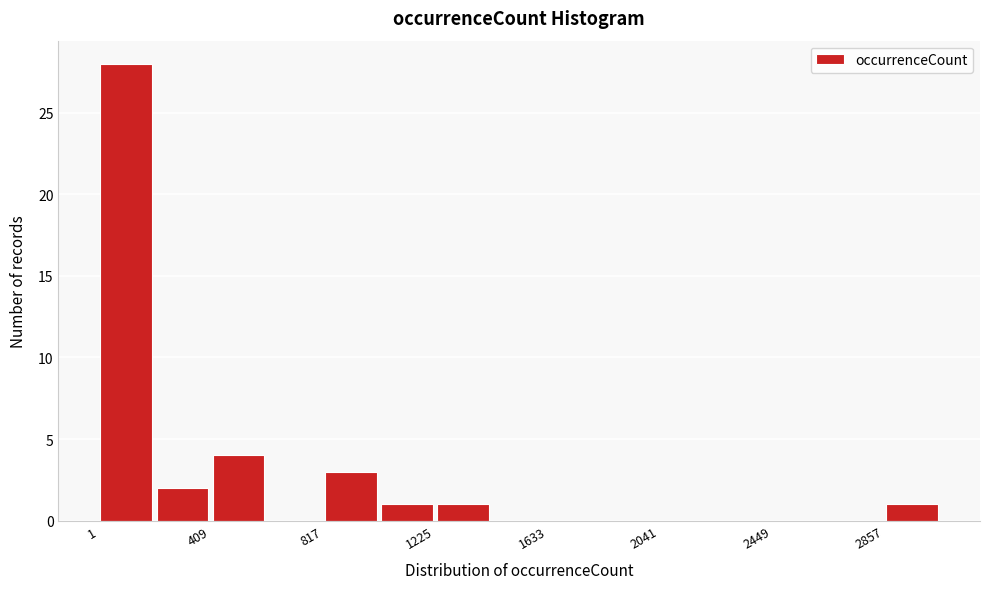

Reading left to right, transcribe this chart: for each bar, give the range it covers on the x-axis and its height. Neither the bar edges nor the heights are printed on the chart, so give them approximately, as read against the axes.

0 to 200: 28
200 to 400: 2
400 to 600: 4
600 to 800: 0
800 to 1000: 3
1000 to 1250: 1
1250 to 1450: 1
1450 to 1650: 0
1650 to 1850: 0
1850 to 2050: 0
2050 to 2250: 0
2250 to 2450: 0
2450 to 2650: 0
2650 to 2850: 0
2850 to 3050: 1